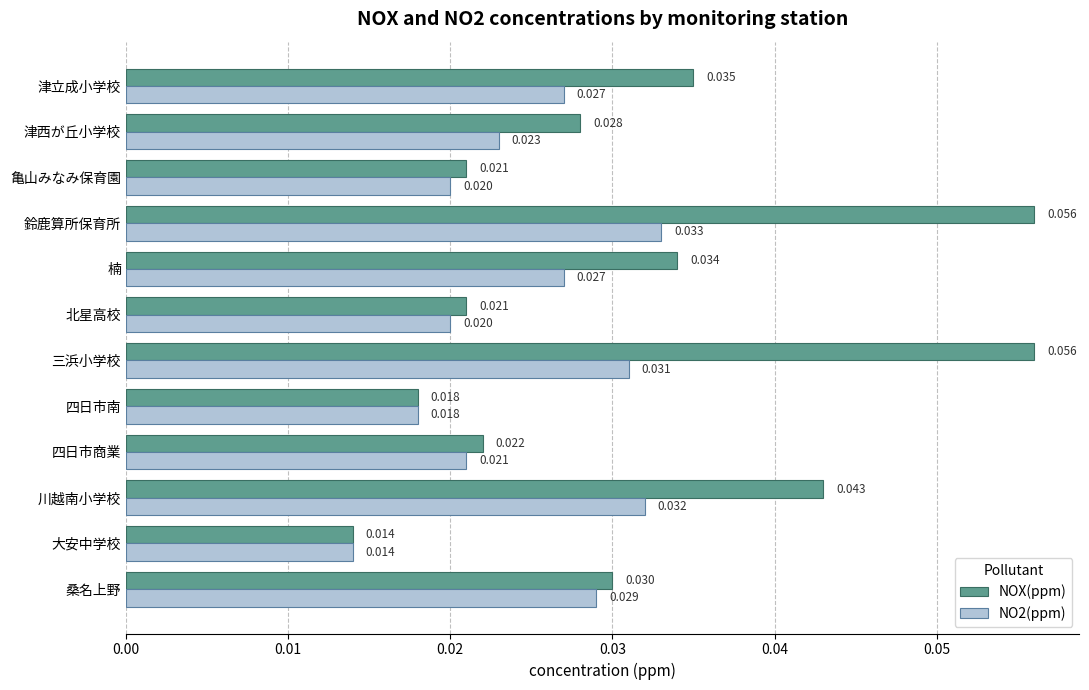

At which label does NO2(ppm) reach its minimum?

大安中学校